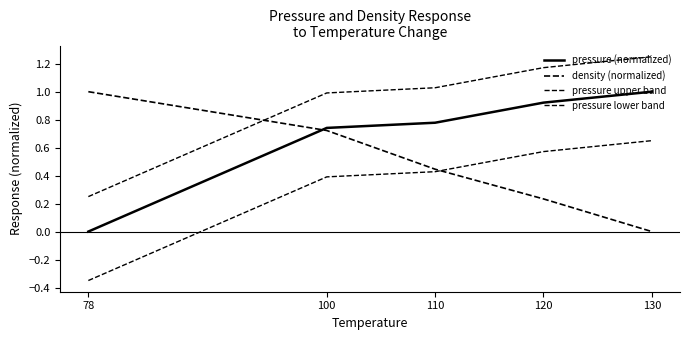

Is this an area chart (filled region under the line)?

No